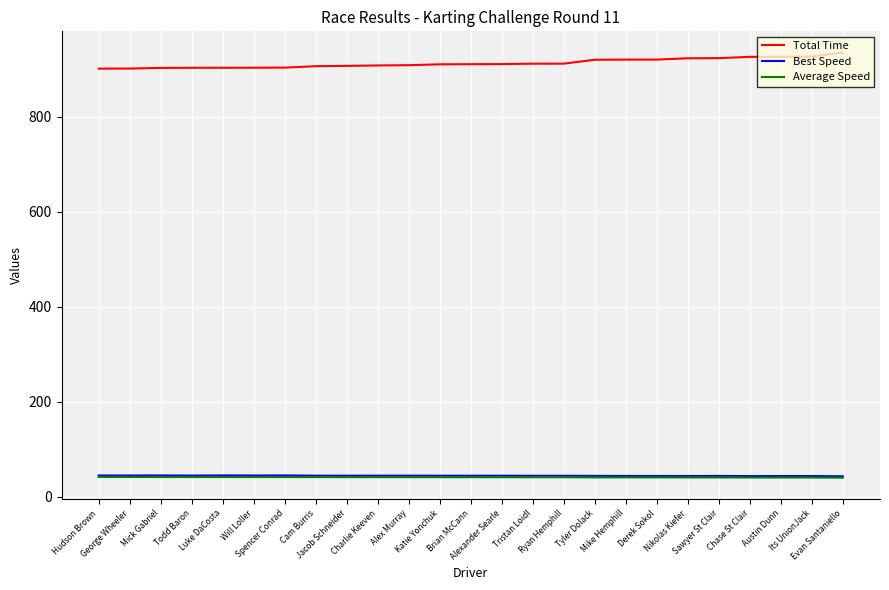

What is the spread (max minus min) of values at Ryan Hemphill?

870.8